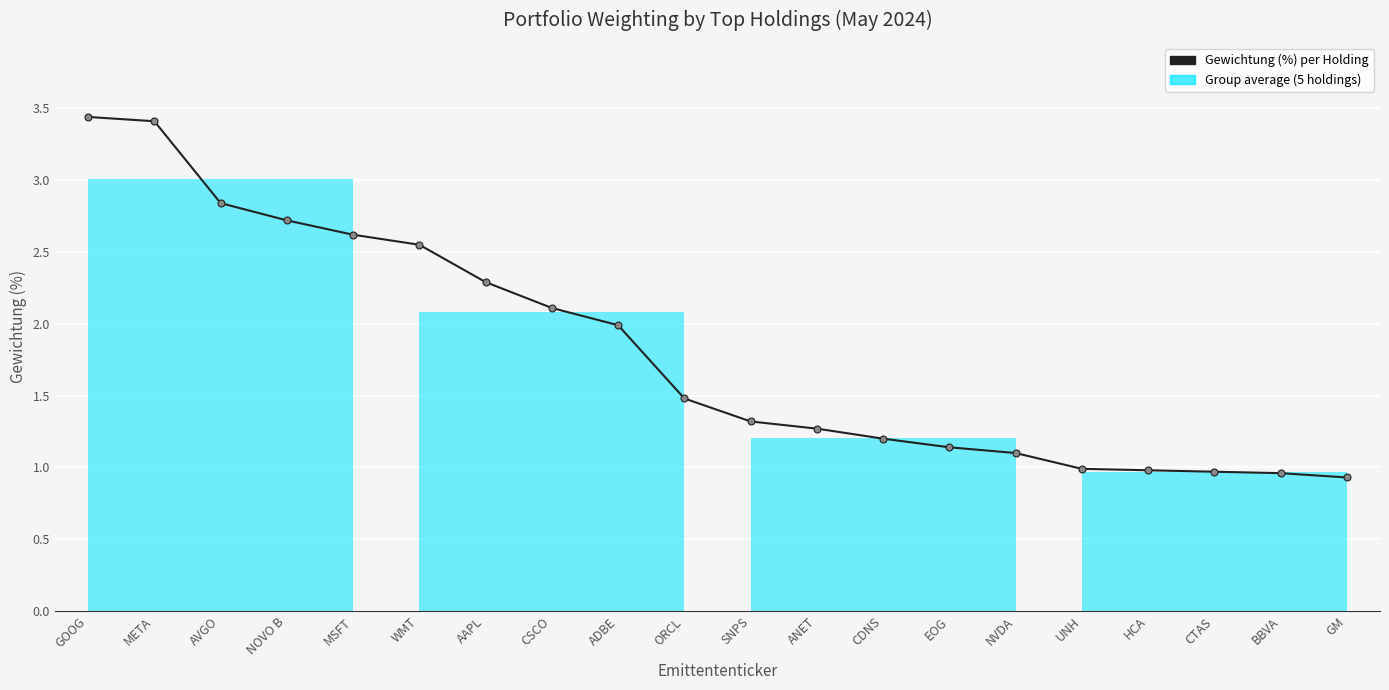

What is the difference between the maximum and minimum values?

2.5